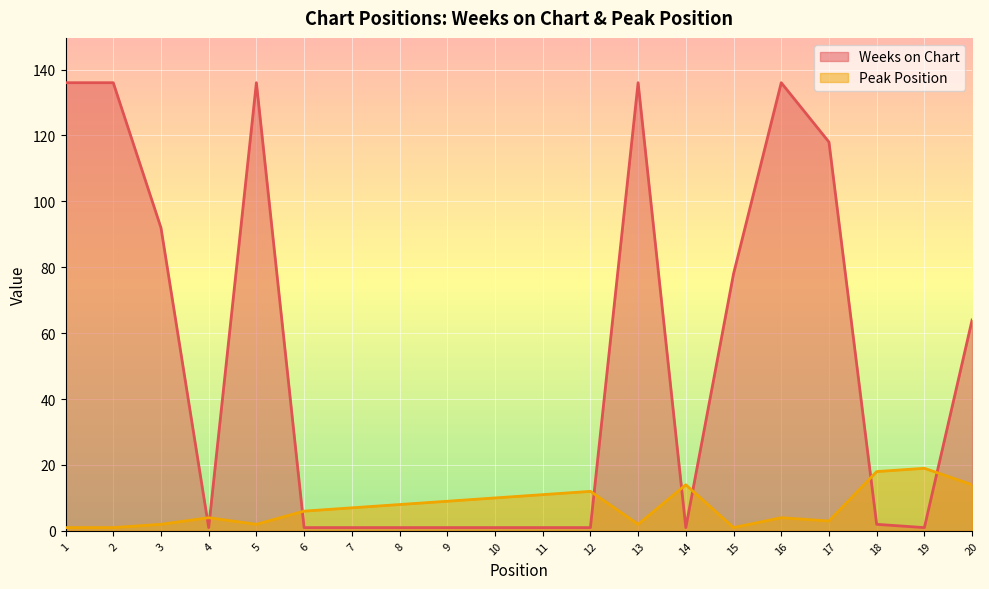

Which series ends up on top after the final intersection of Weeks on Chart and Peak Position?

Weeks on Chart